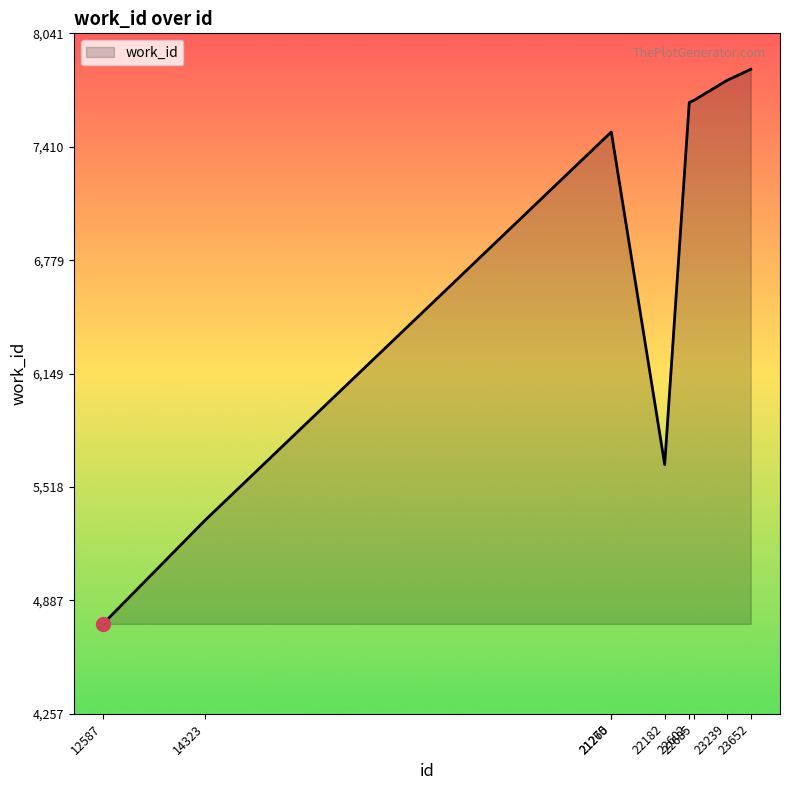

Does the chart have visible grid lines?

No